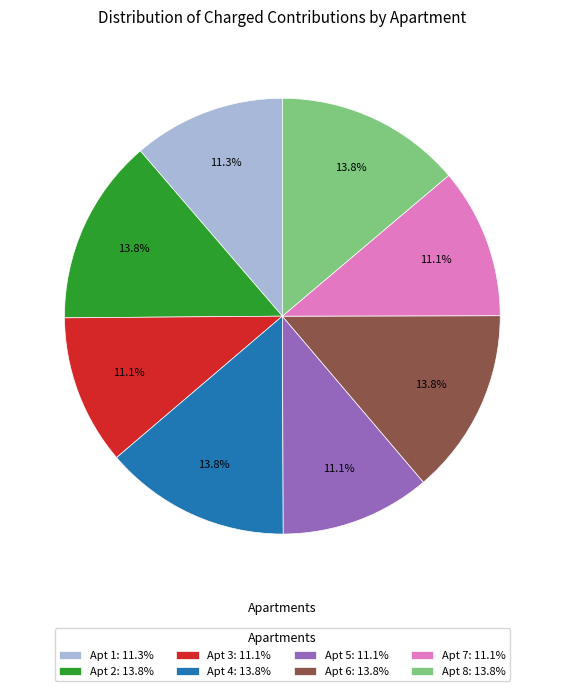

What is the ratio of the value at Apt 7: 11.1% to the value at Apt 6: 13.8%?

0.8